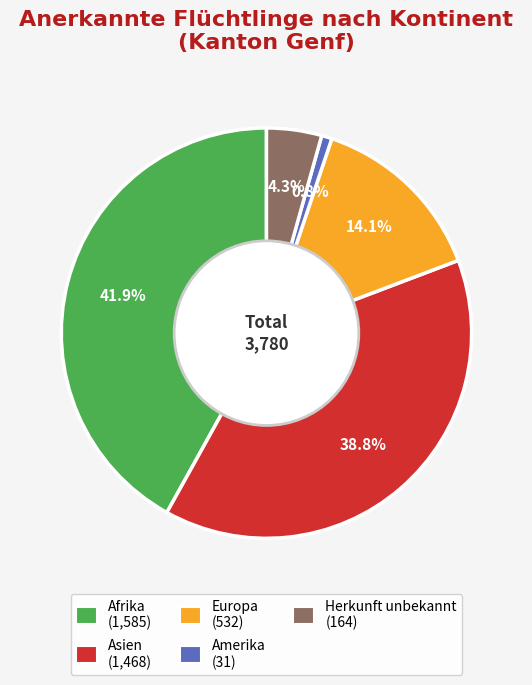

Is there a majority slice in this chart?

No